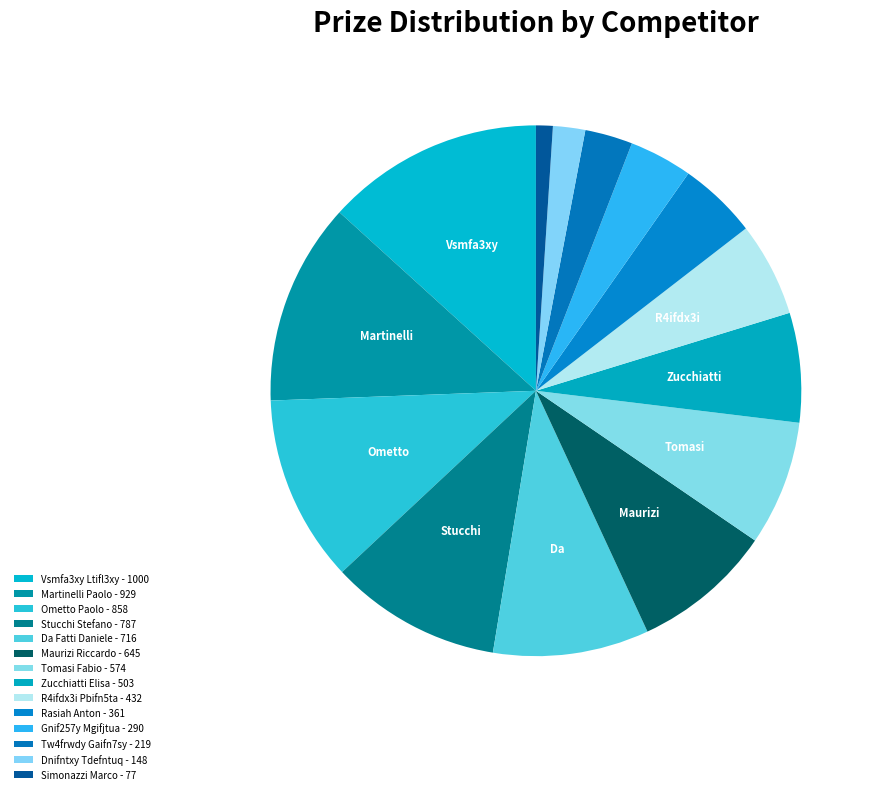

How many slices are in this pie chart?

14